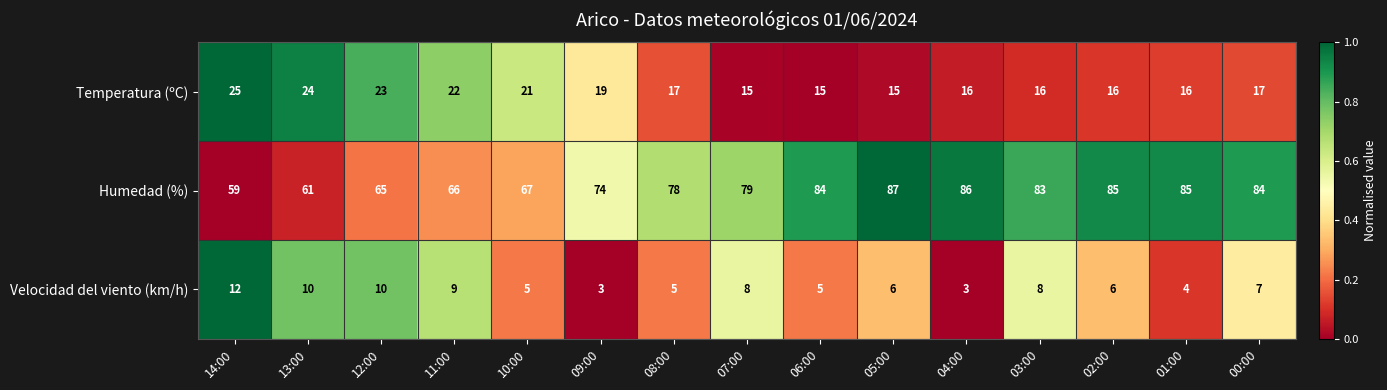

What is the difference between the maximum and minimum values in the Temperatura (ºC) series?

10